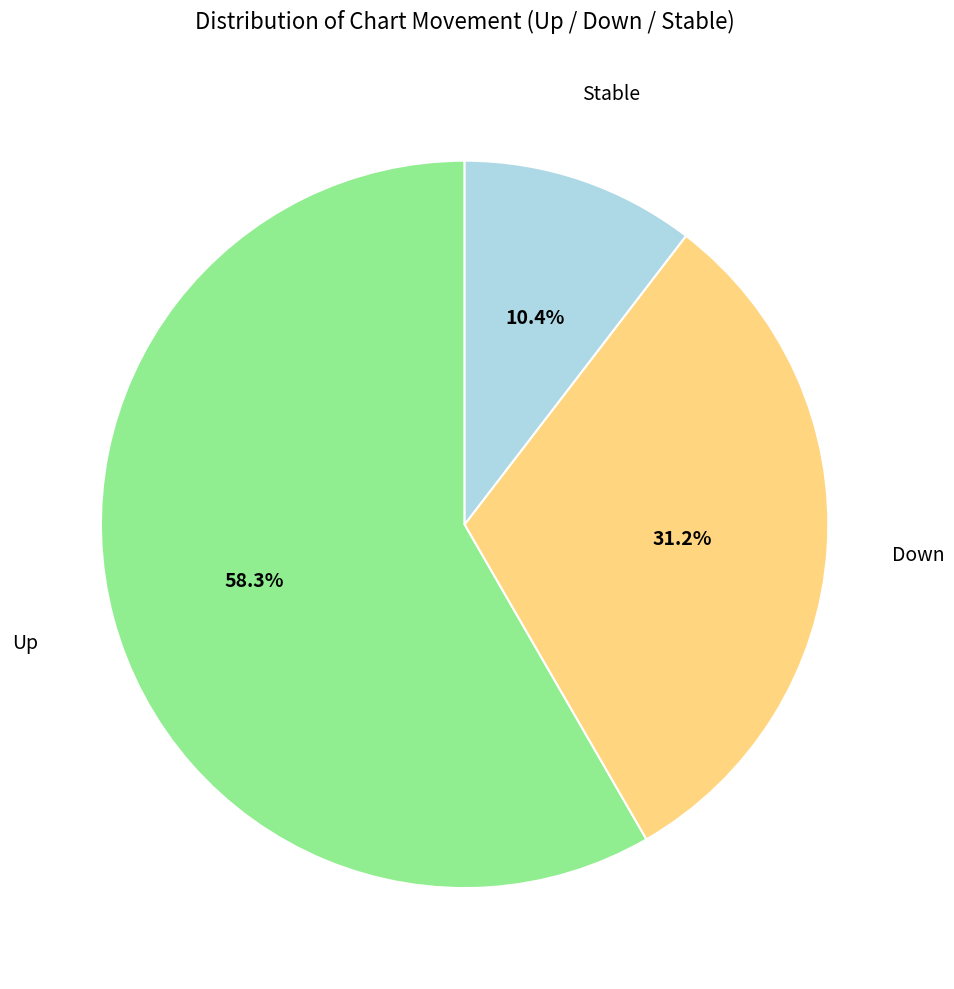

Is there a majority slice in this chart?

Yes